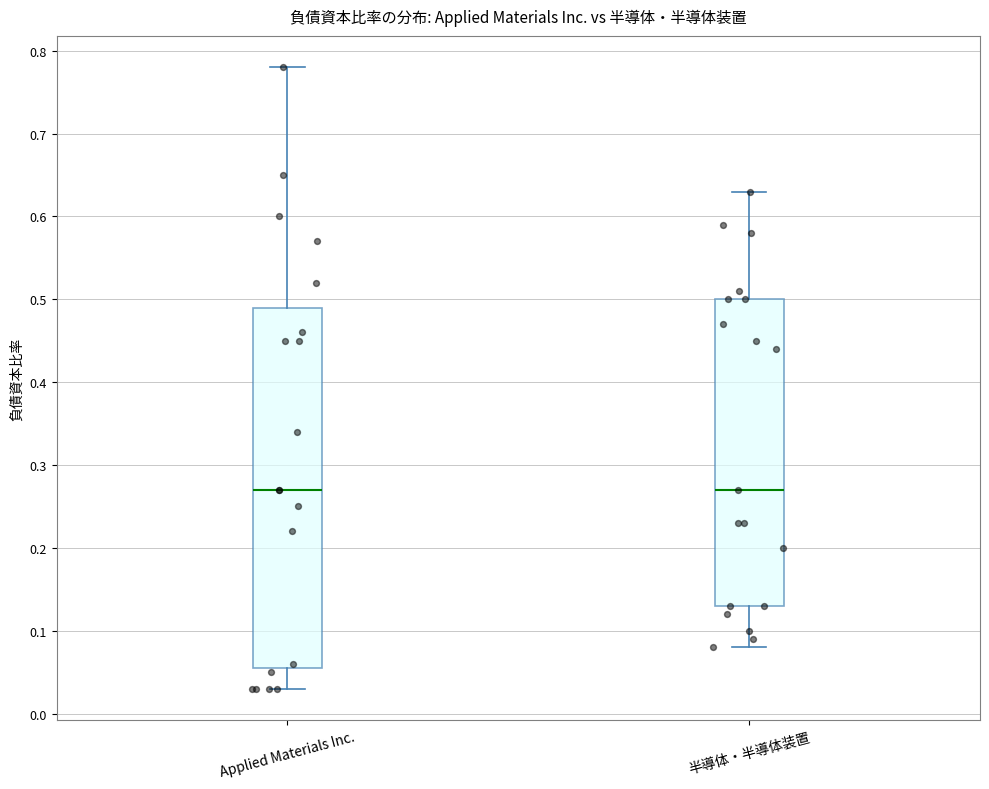

Which box is the tallest, from its lower edge to its upper edge?

Applied Materials Inc.